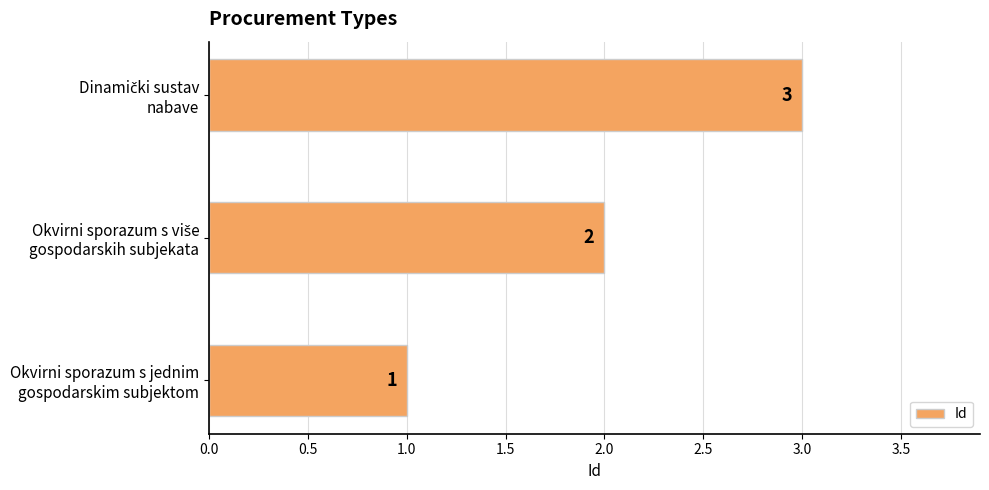

What is the difference between the maximum and second lowest values?

1